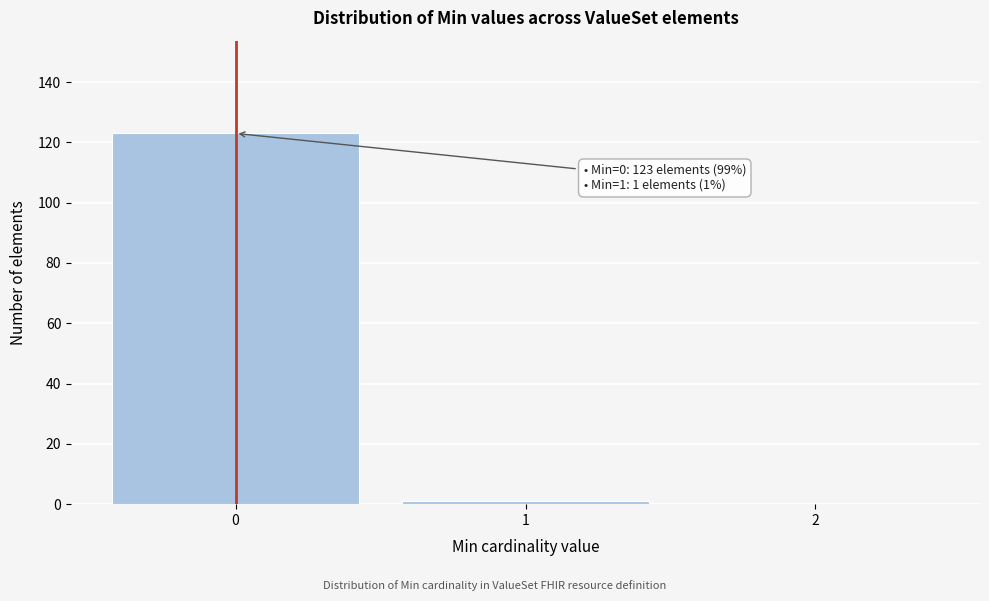

Which range on the x-axis has the tallest bar?

-0.5 to 0.5